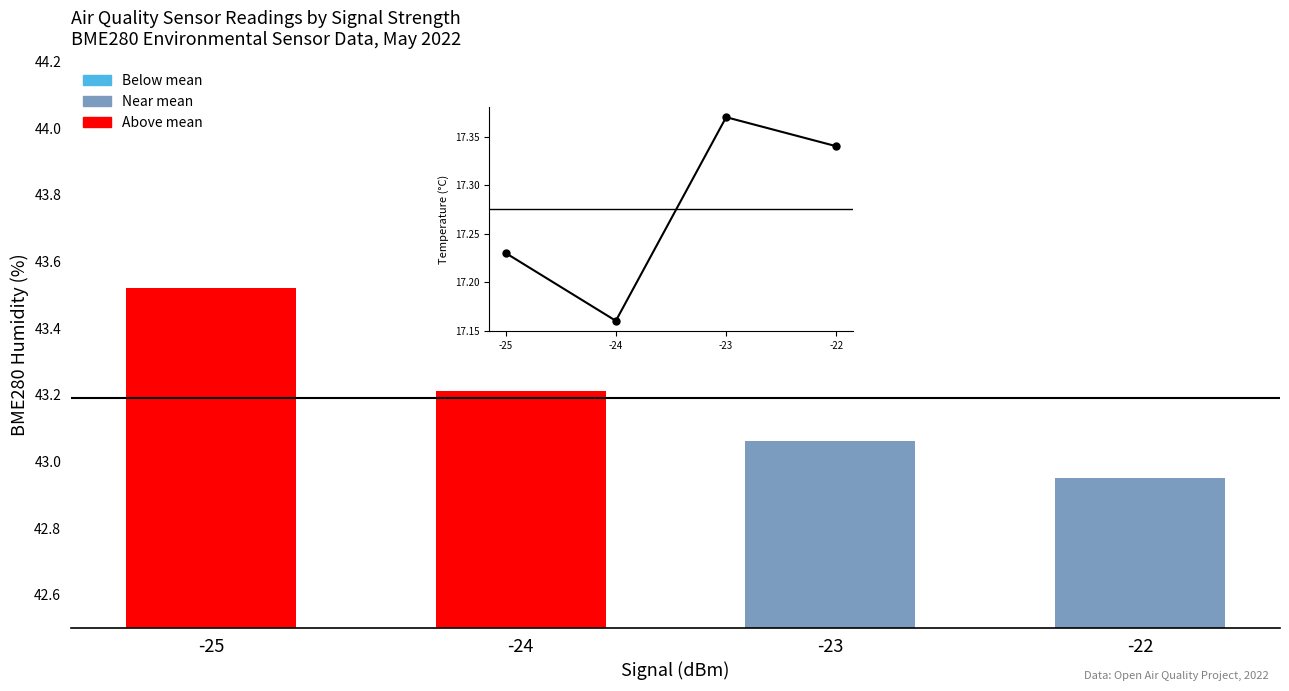

The BME280_temperature series shows 4.9 at -23. True or false?

False